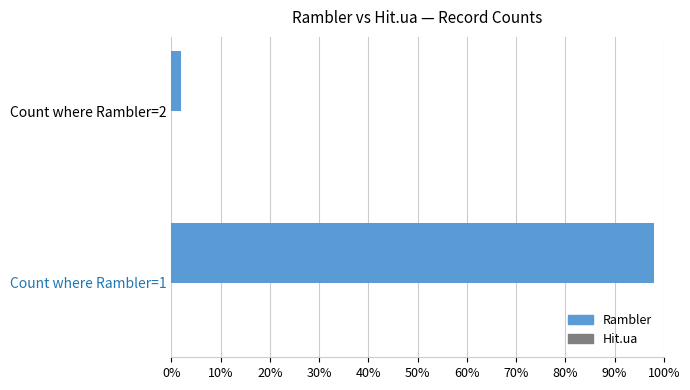

What value does the data have at Count where Rambler=1?

98